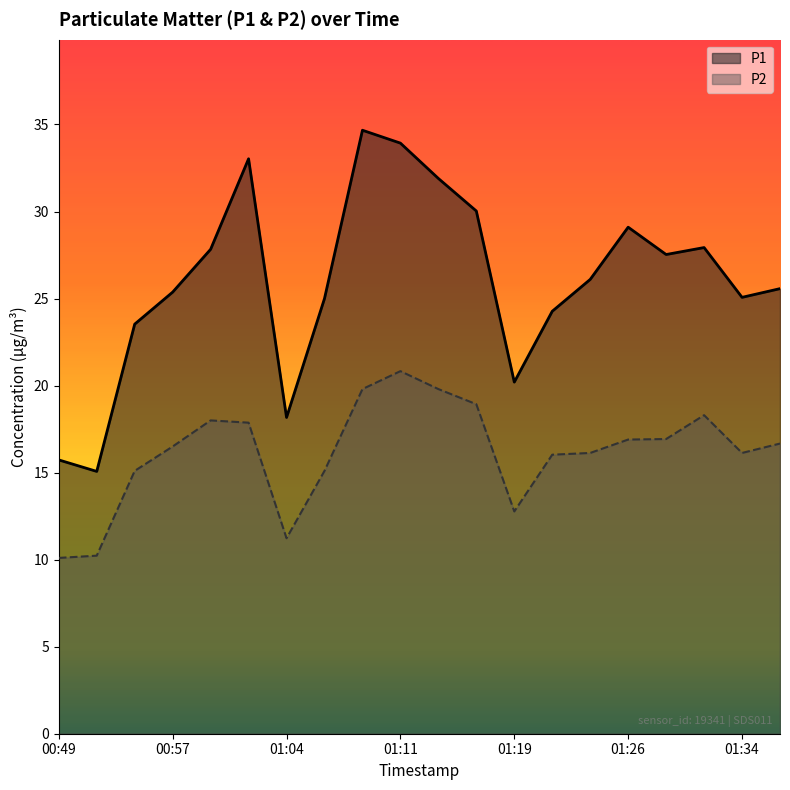

What value does the P1 series have at 01:31?

27.9